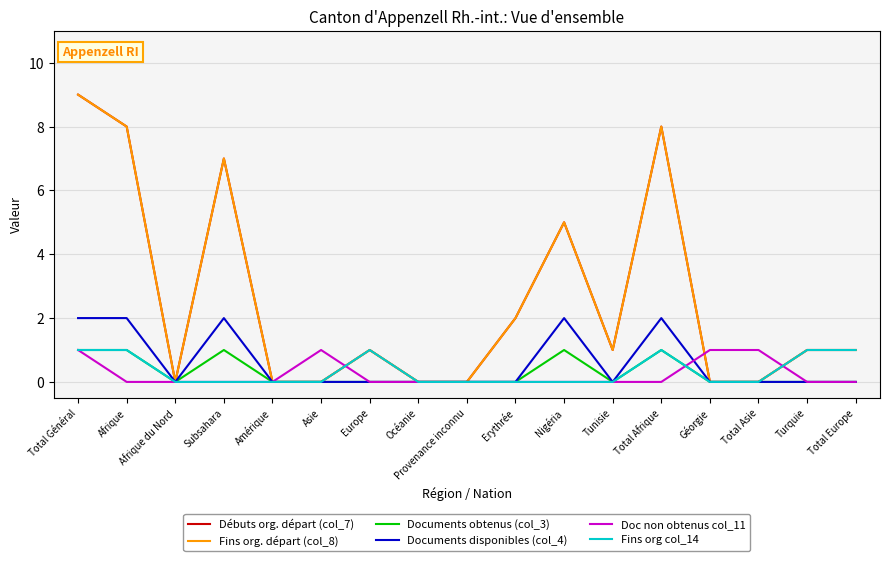

Does the chart have visible grid lines?

Yes